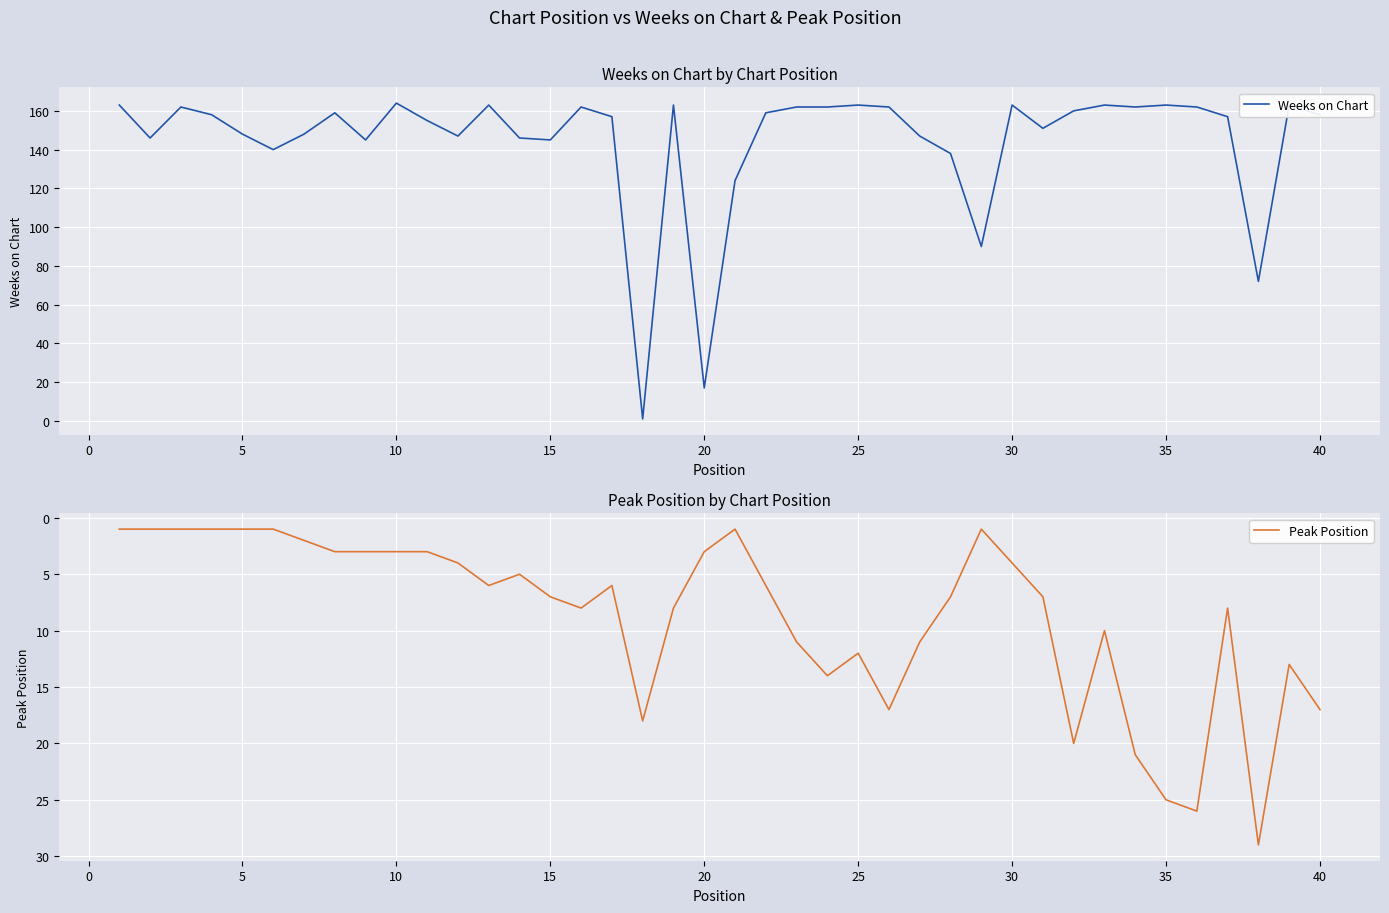

What is the maximum value for Weeks on Chart?

164